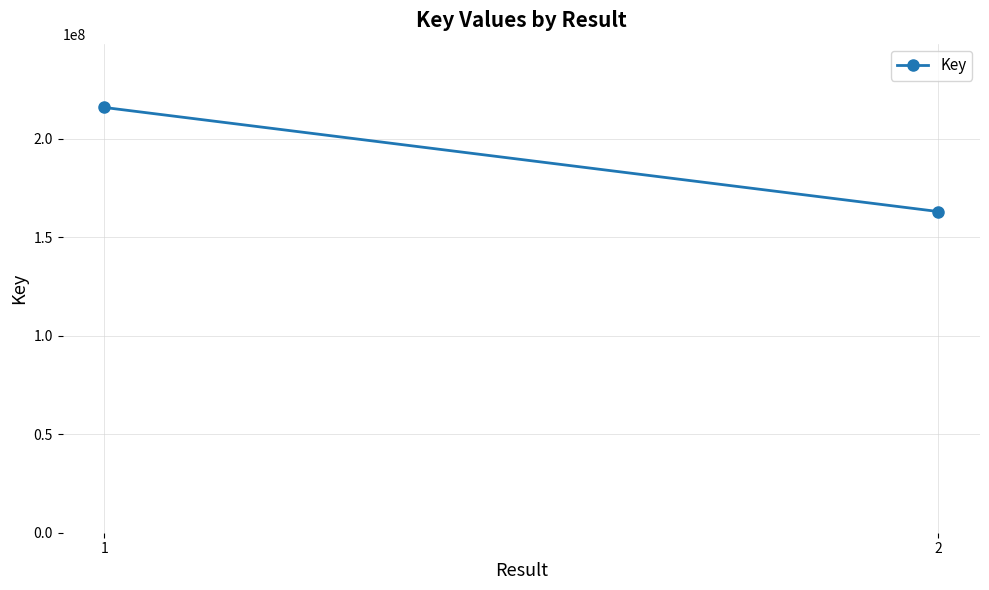

Which label corresponds to the largest value in the chart?

1